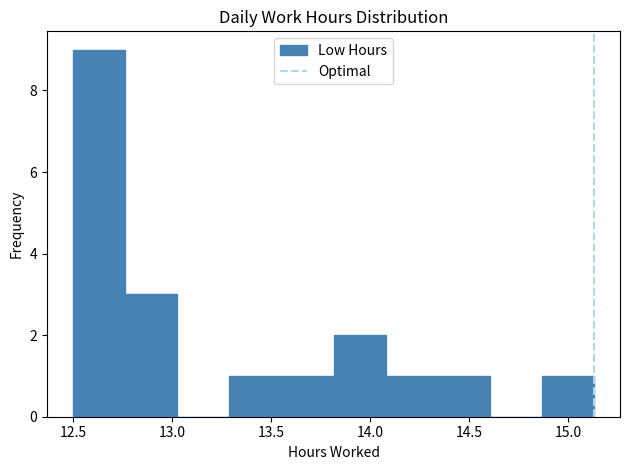

Which range on the x-axis has the tallest bar?

12.50 to 12.75